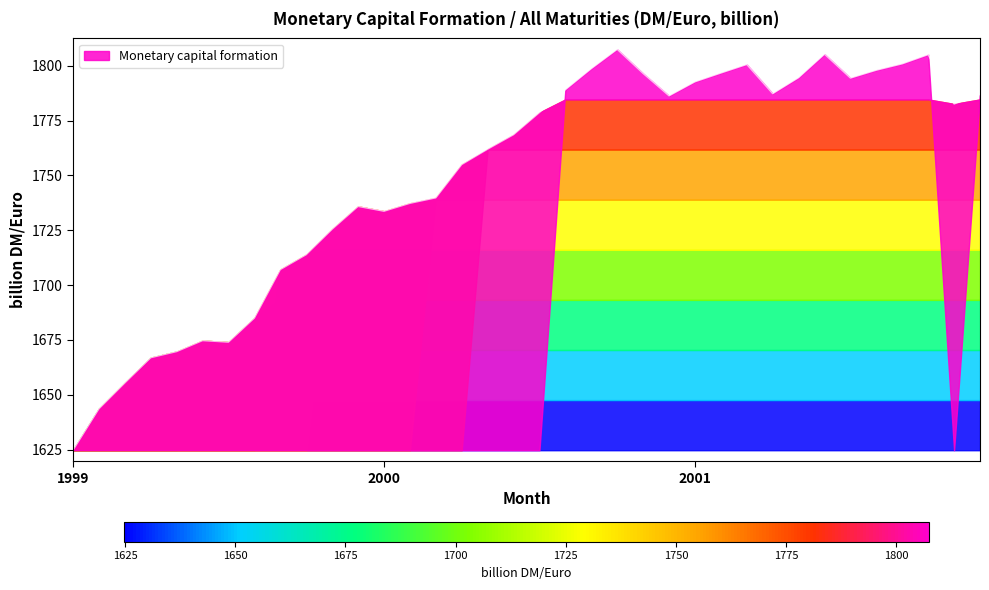

Rank the categories by value from highest to lowest.

2000-10, 2001-06, 2001-10, 2001-09, 2001-03, 2000-09, 2001-08, 2001-02, 2000-11, 2001-05, 2001-07, 2001-01, 2000-08, 2001-04, 2001-12, 2000-12, 2001-11, 2000-07, 2000-06, 2000-05, 2000-04, 2000-03, 2000-02, 1999-12, 2000-01, 1999-11, 1999-10, 1999-09, 1999-08, 1999-06, 1999-07, 1999-05, 1999-04, 1999-03, 1999-02, 1999-01